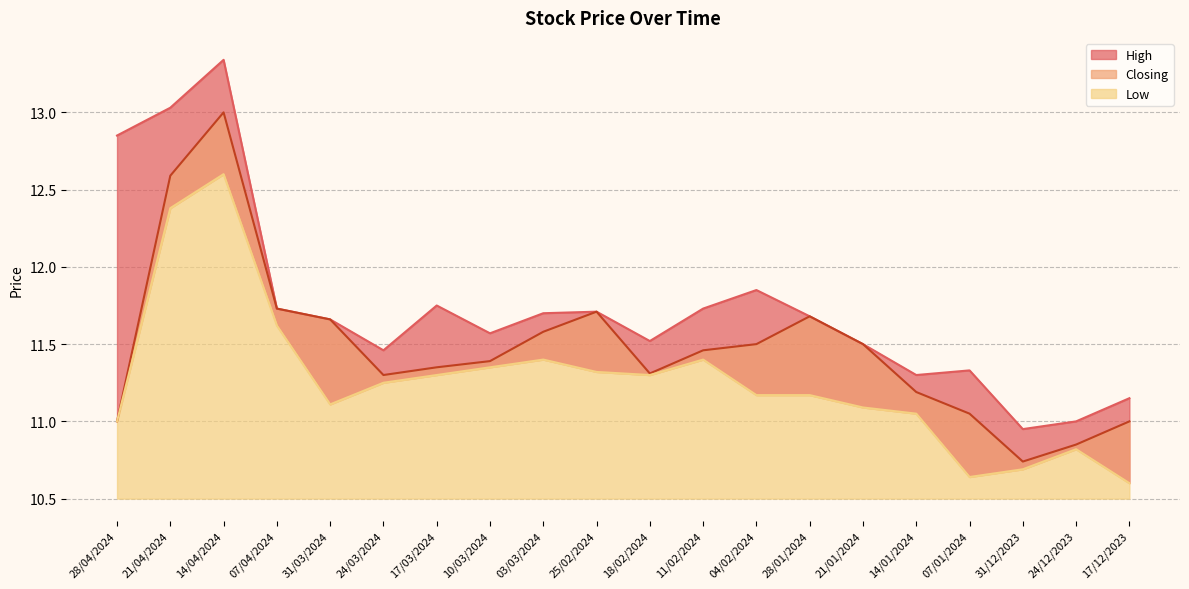

The Closing series shows 13.0 at 14/04/2024. True or false?

True